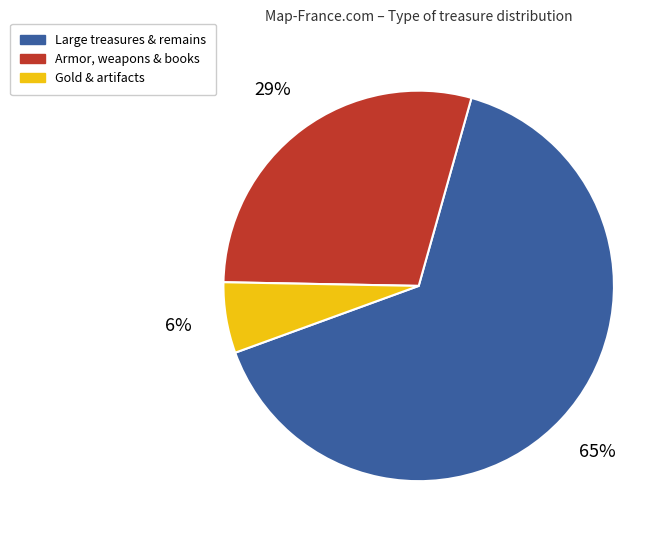

How many segments does this pie chart have?

3